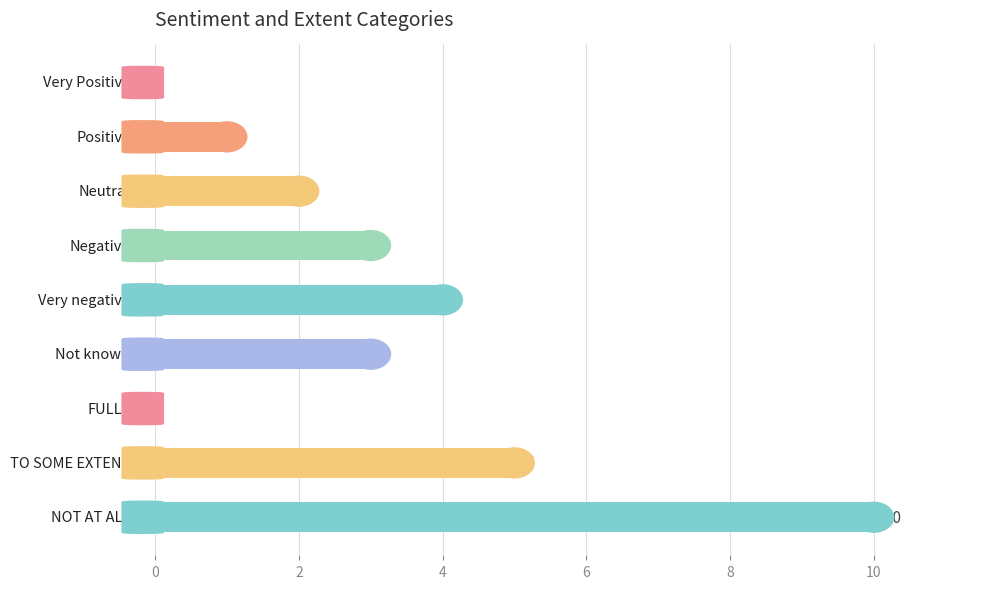

How many values are between 1 and 4?

5